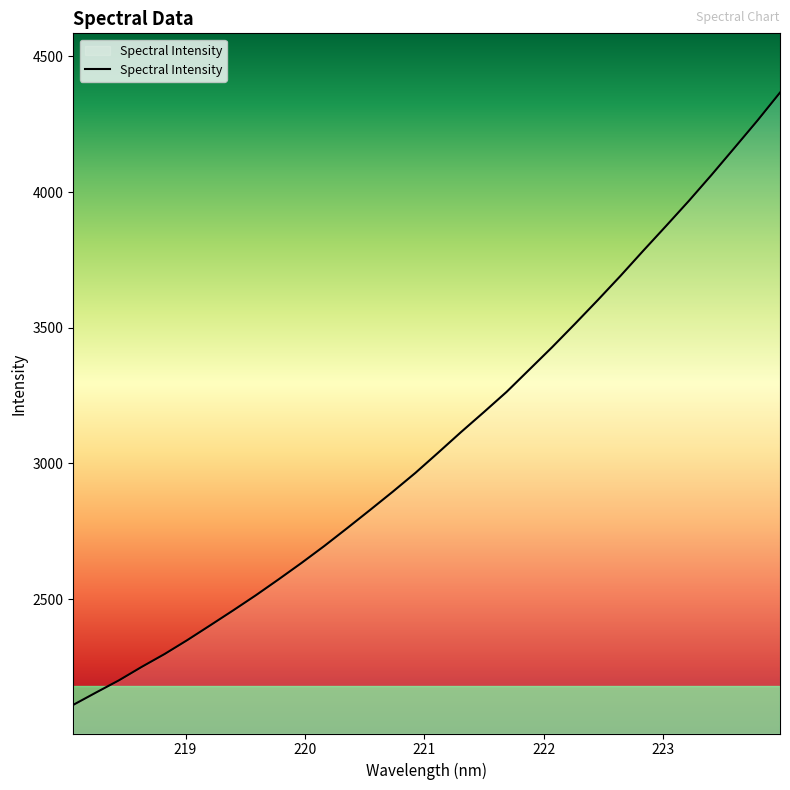

What is the maximum value shown in the chart?

4366.2